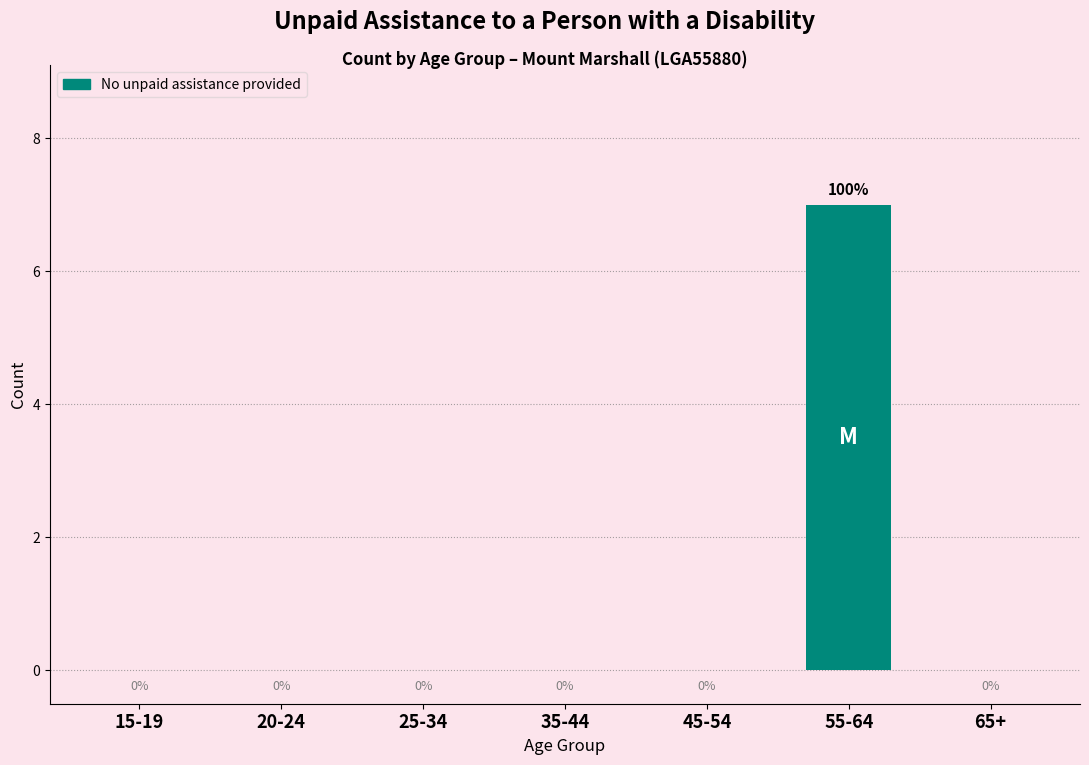

Reading left to right, extract all data points from this chart.

15-19=0	20-24=0	25-34=0	35-44=0	45-54=0	55-64=7	65+=0